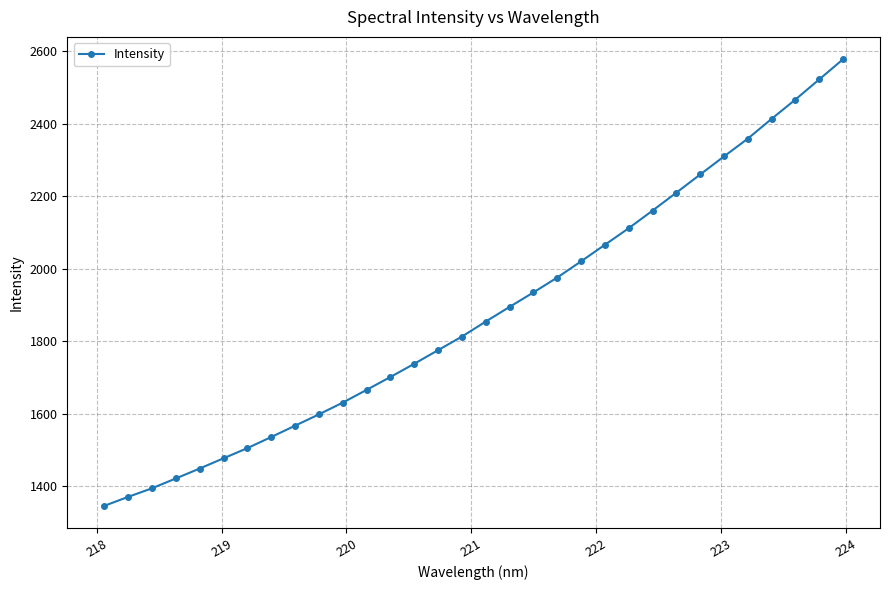

What is the value of the 20th point from the left?

1976.2